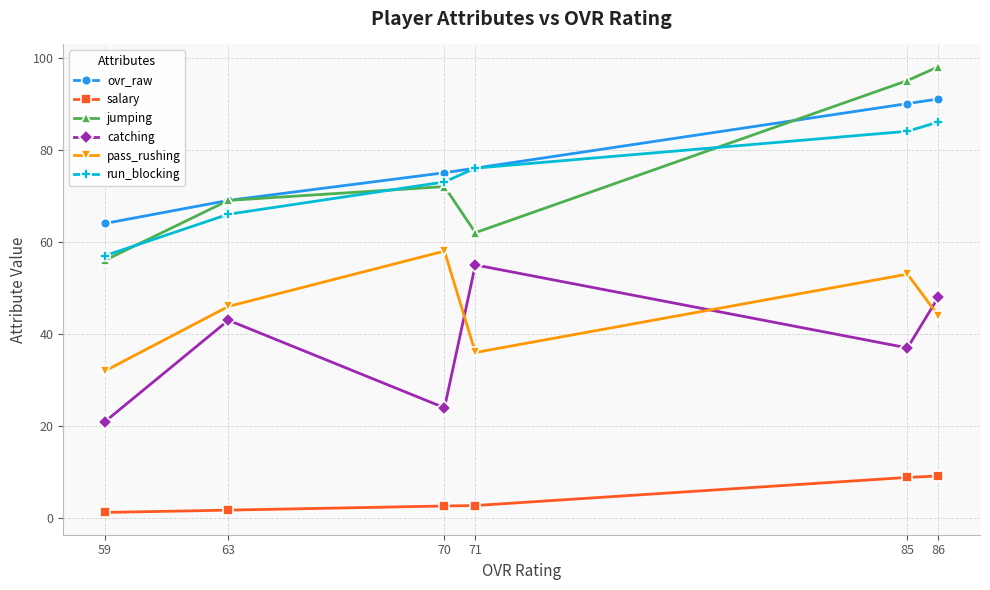

Which category has the lowest value in the run_blocking series?

59